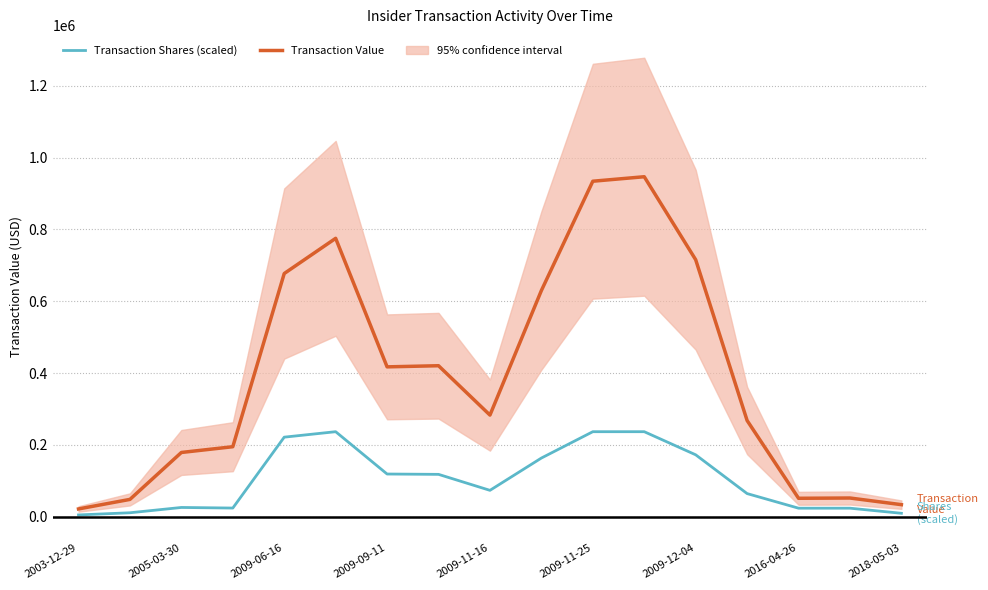

How many lines are shown in the chart?

2